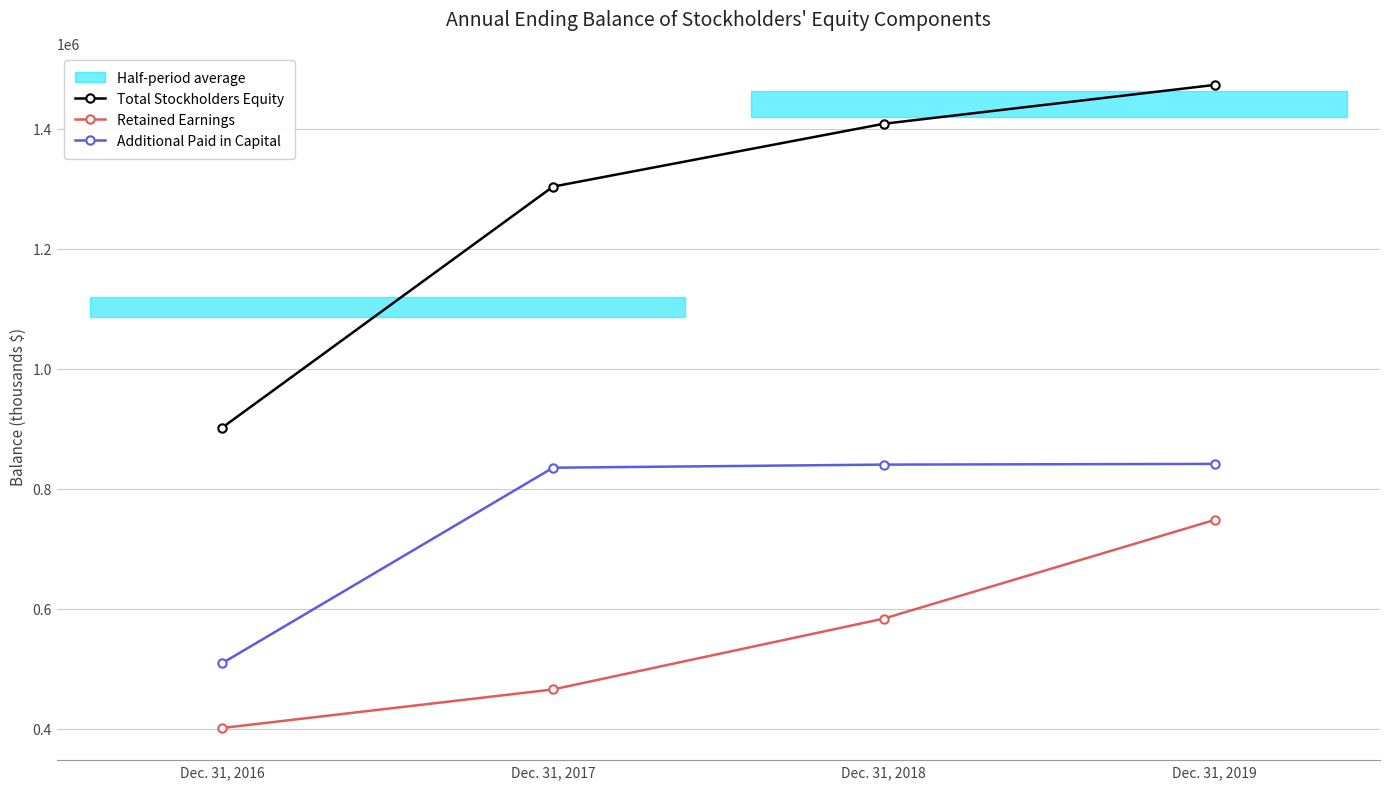

Where is Additional Paid in Capital nearest to the value 675126?

Dec. 31, 2017